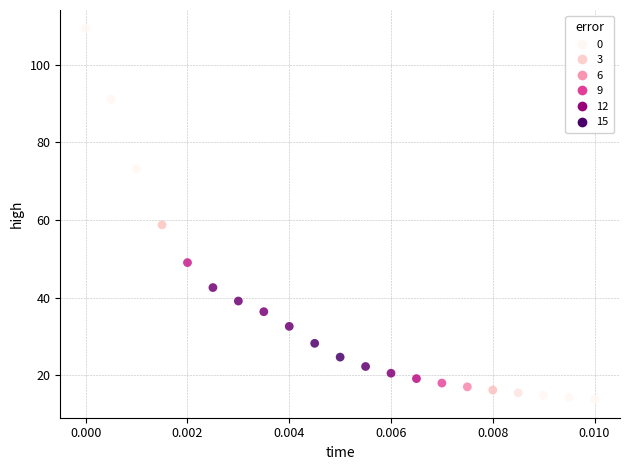

What Y value in the scatter plot is closest to 61?

58.7